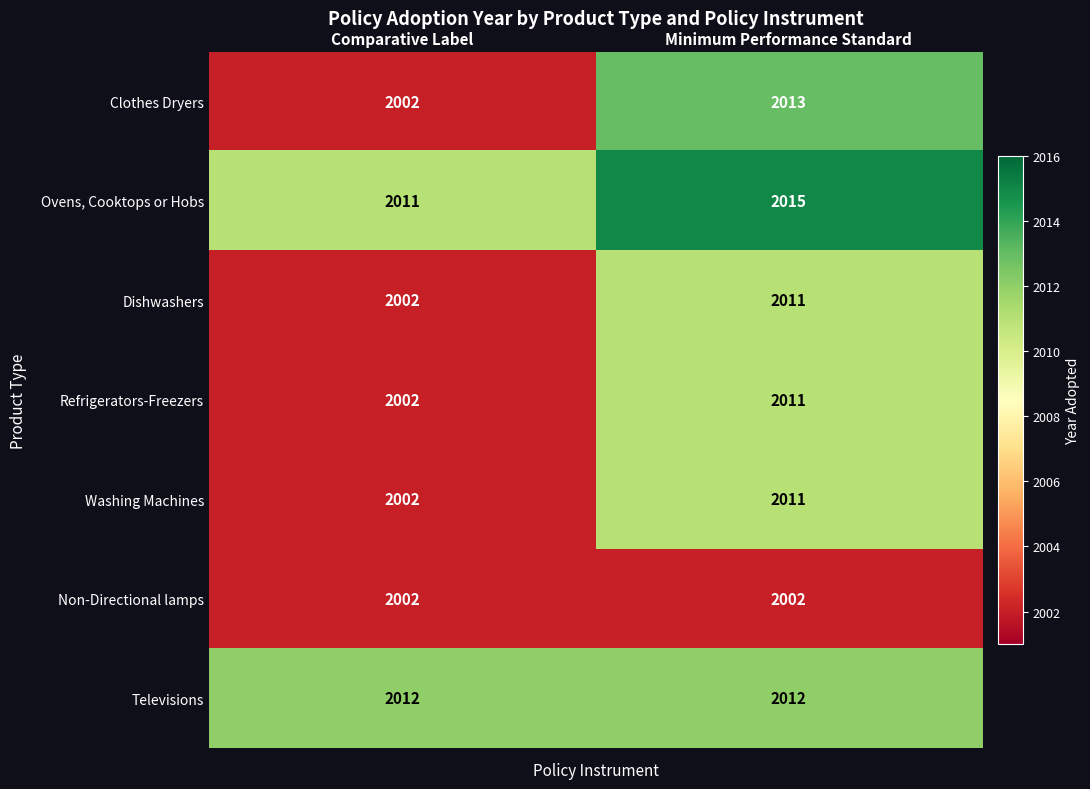

Read the Clothes Dryers value at Comparative Label.

2002